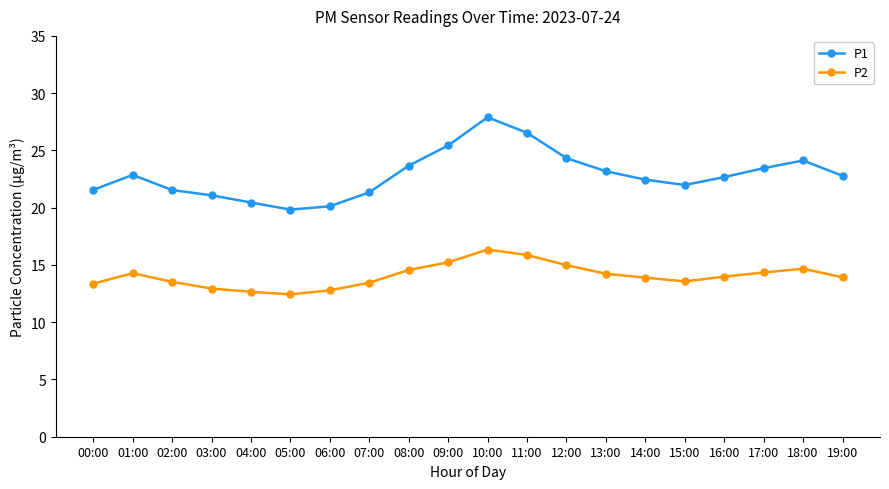

What is the average value of the P1 series?

22.9